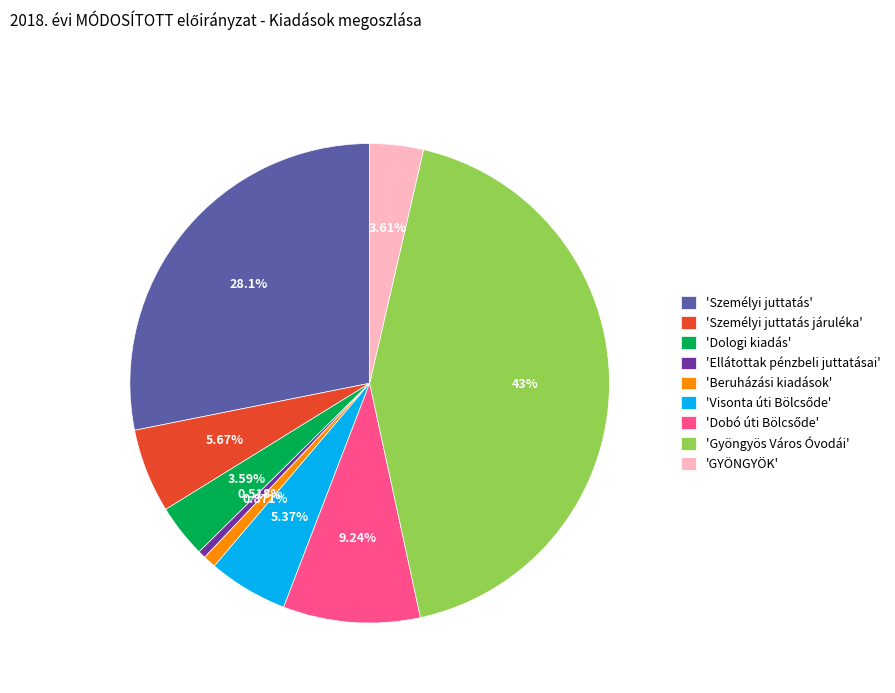

Approximately how many times larger is the value at 'Személyi juttatás' compared to 'GYÖNGYÖK'?

7.8